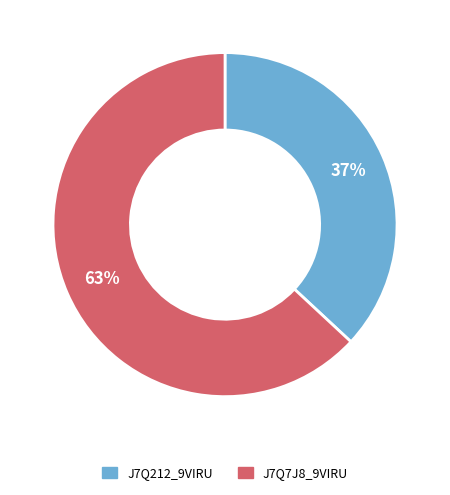

Which slice represents more than half of the pie?

J7Q7J8_9VIRU